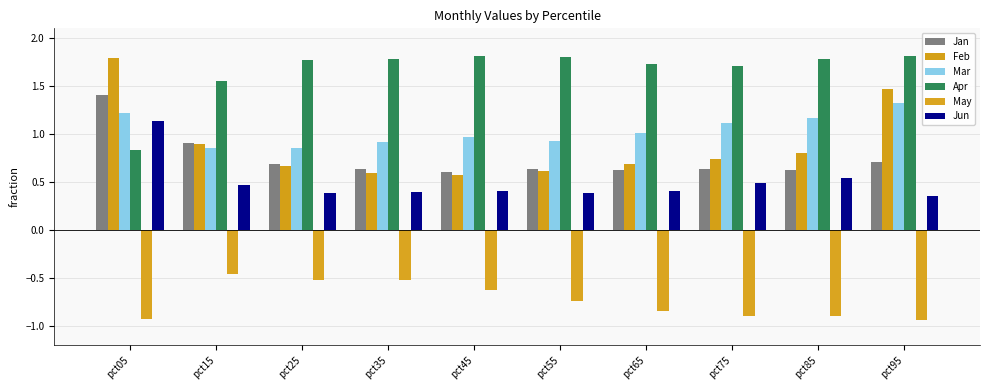

What is the greatest value displayed?

1.8